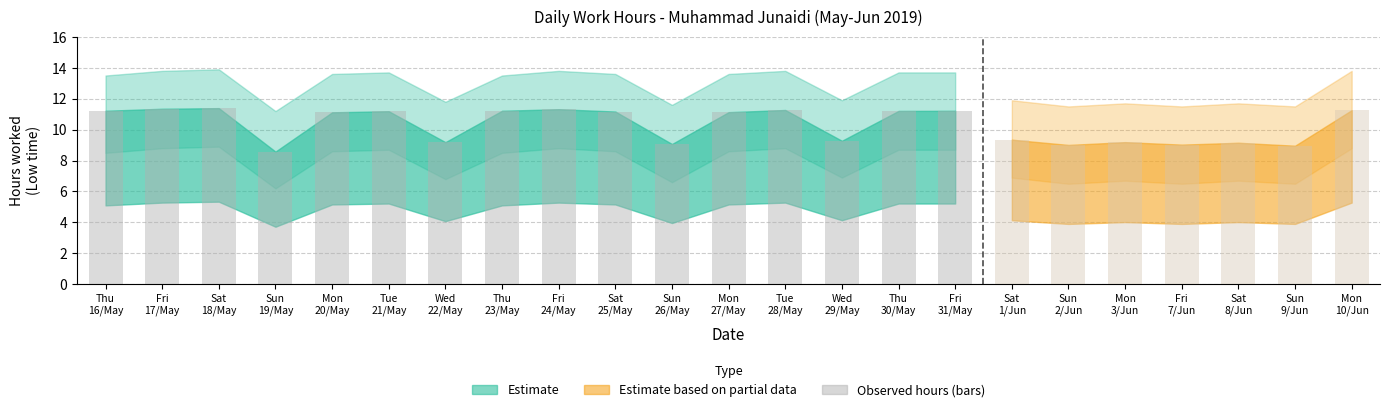

Which label corresponds to the smallest value in the chart?

Sun
19/May